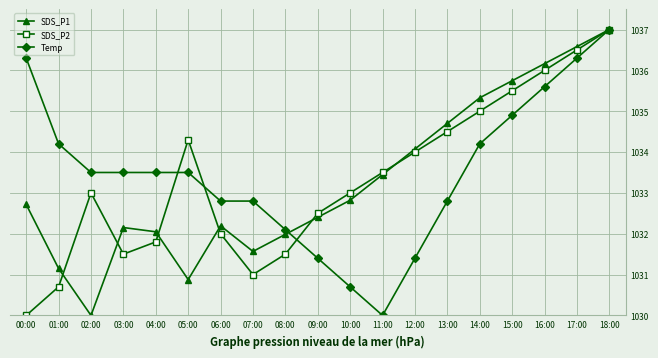

At which label does SDS_P2 reach its peak?

18:00